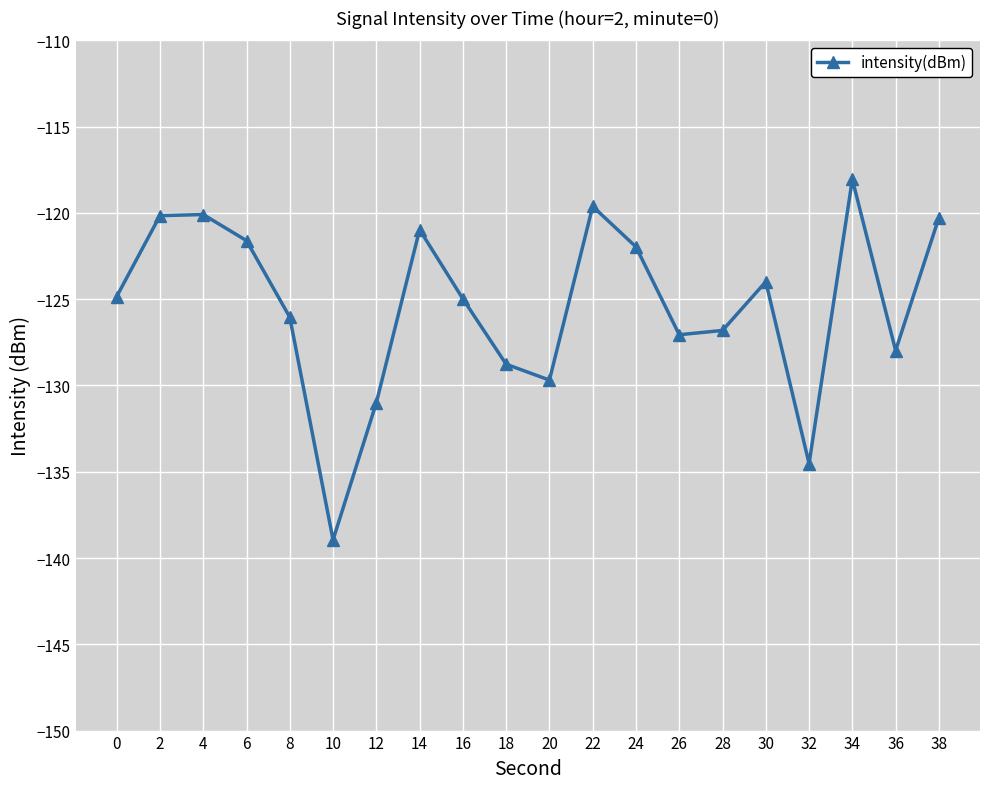

At which category does the data reach its first local valley?

10